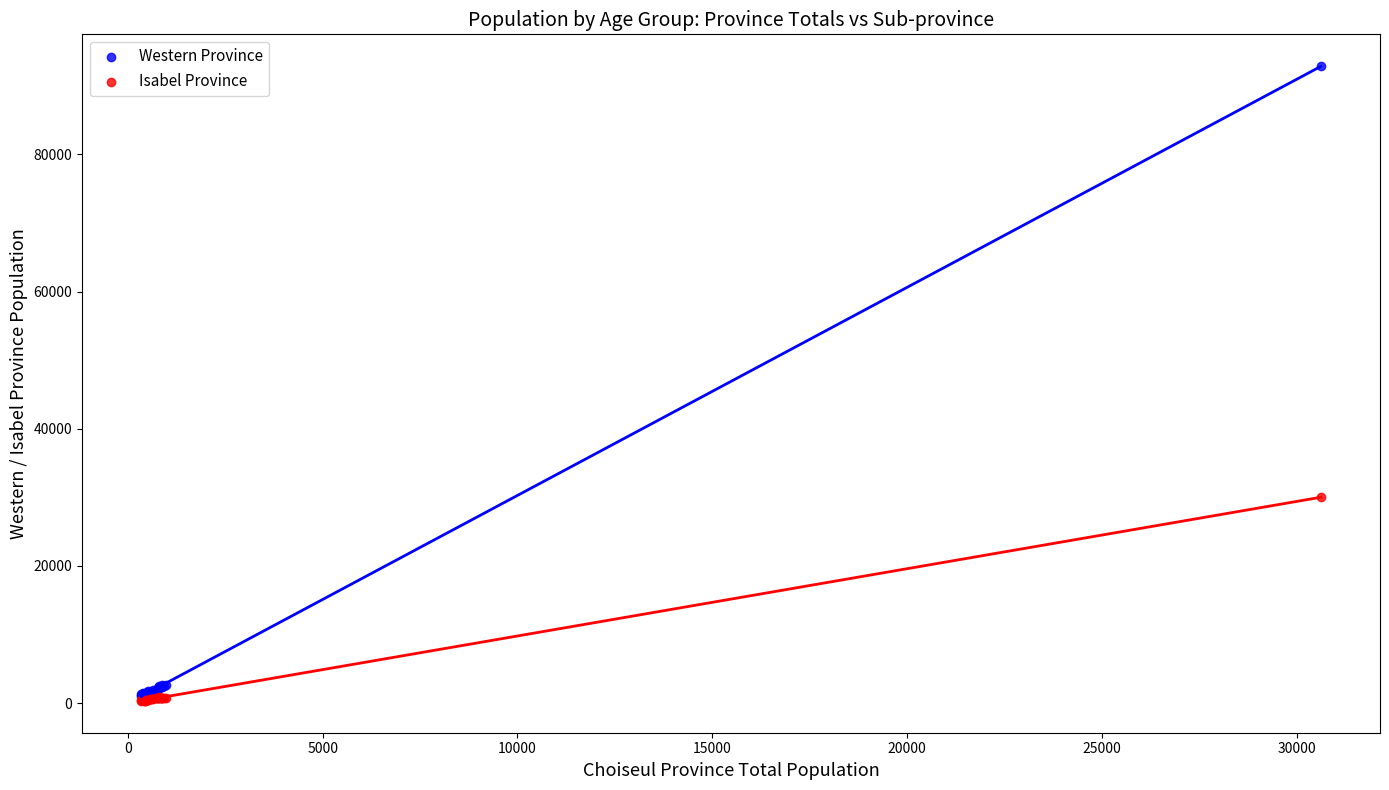

In the Western Province series, what Y value is closest to 46986?

2583